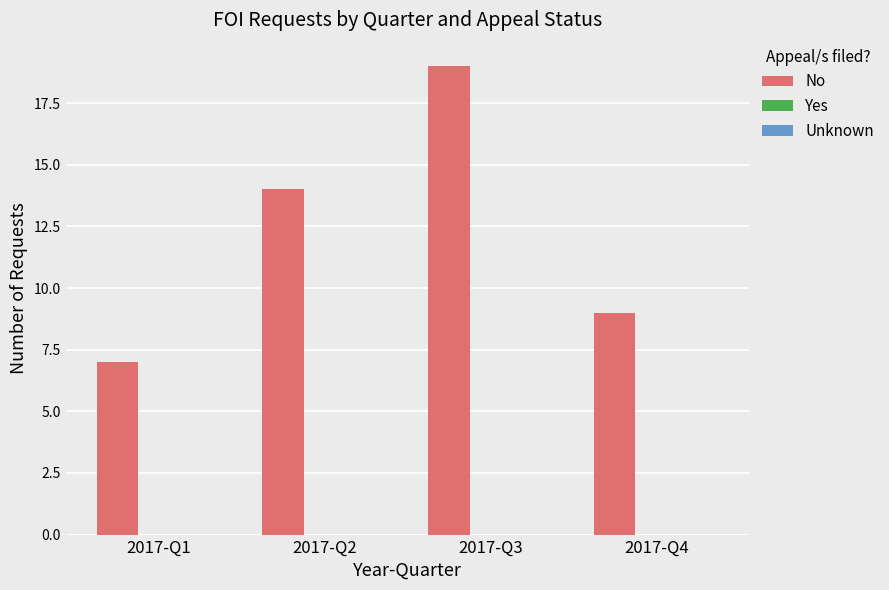

The chart shows a value of 9 at 2017-Q4. True or false?

True